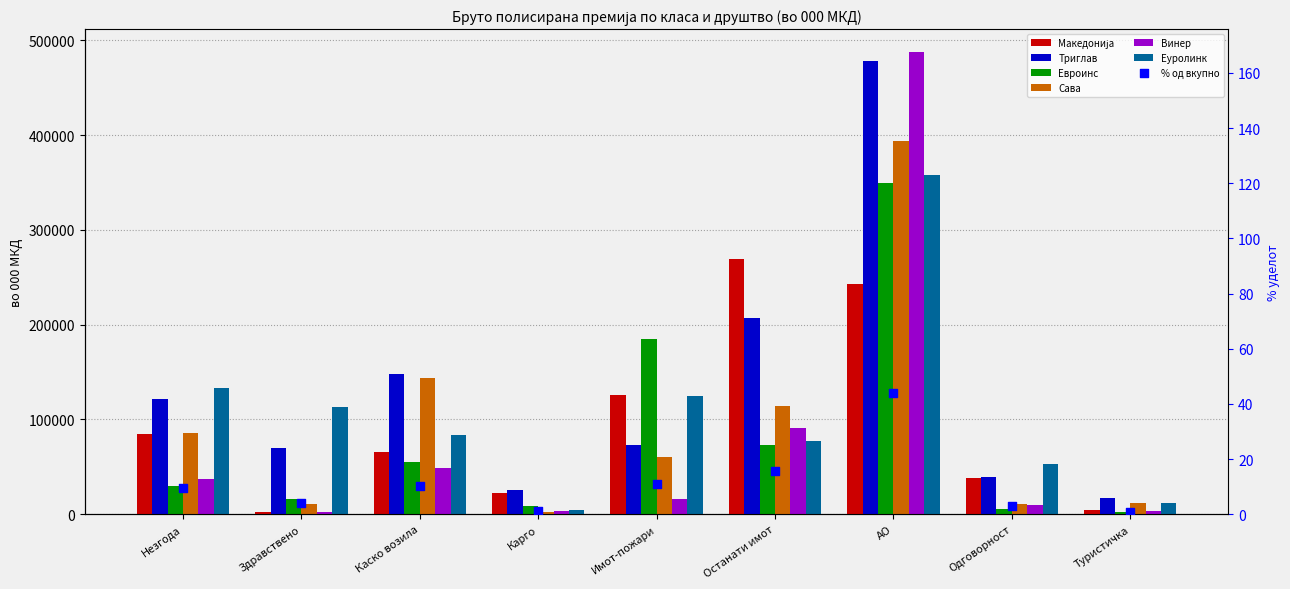

Which series has the largest total across all categories?

Триглав